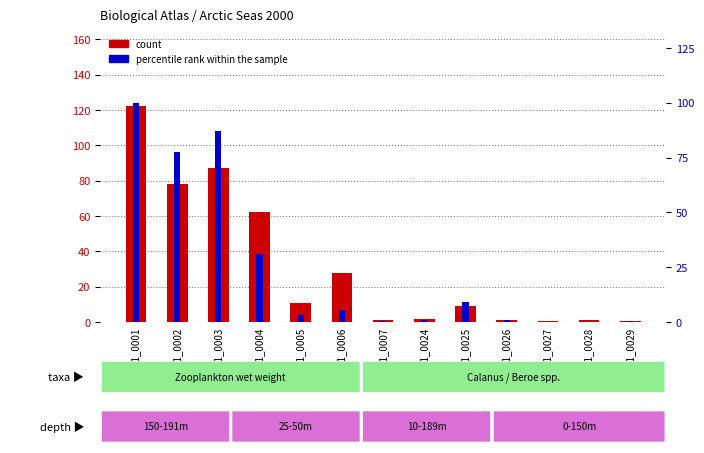

At which label is percentile rank within the sample closest to 50?

0001_0004